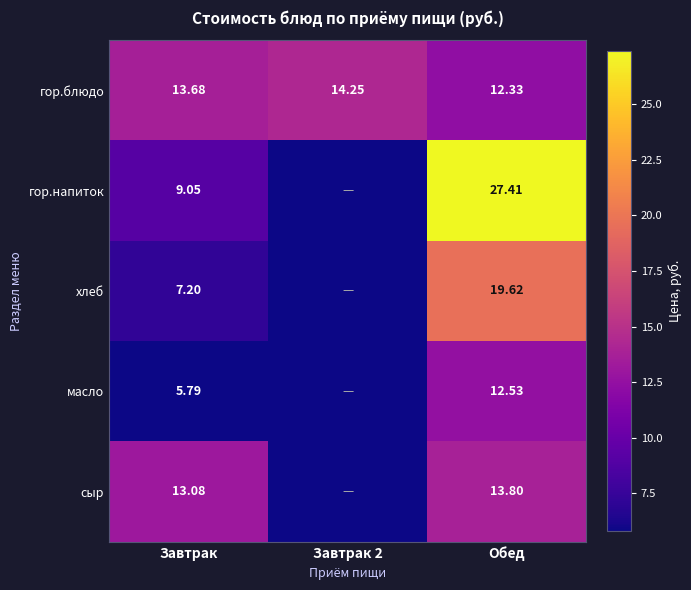

Is the value of масло at Обед greater than the value of гор.напиток at Обед?

No